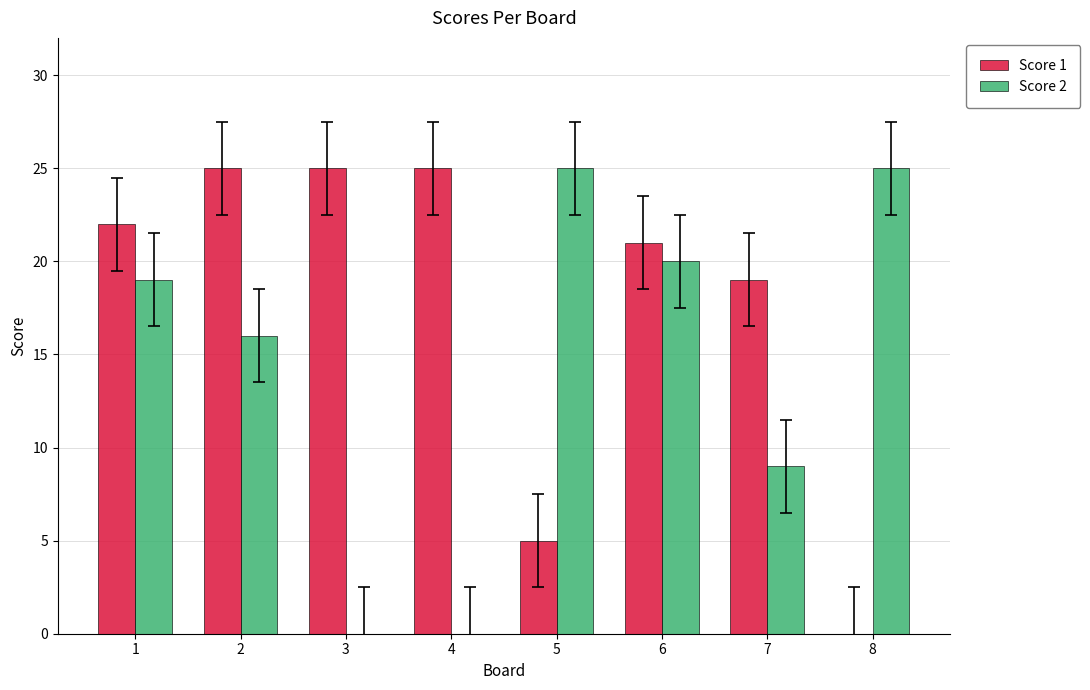

Reading left to right, list all the values displayed in this chart.

Score 1: 1=22	2=25	3=25	4=25	5=5	6=21	7=19	8=0
Score 2: 1=19	2=16	3=0	4=0	5=25	6=20	7=9	8=25